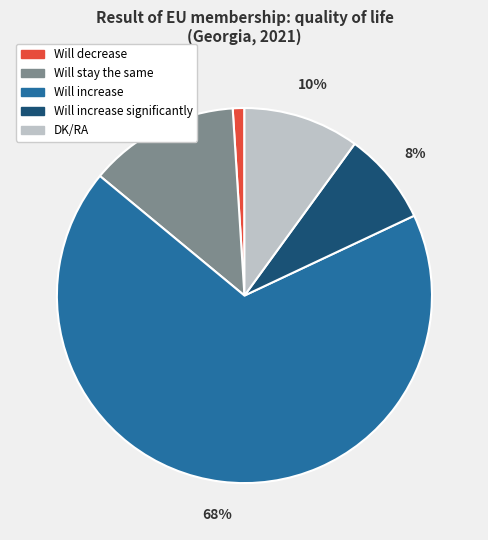

To the nearest percent, what is the average slice percentage?

20%